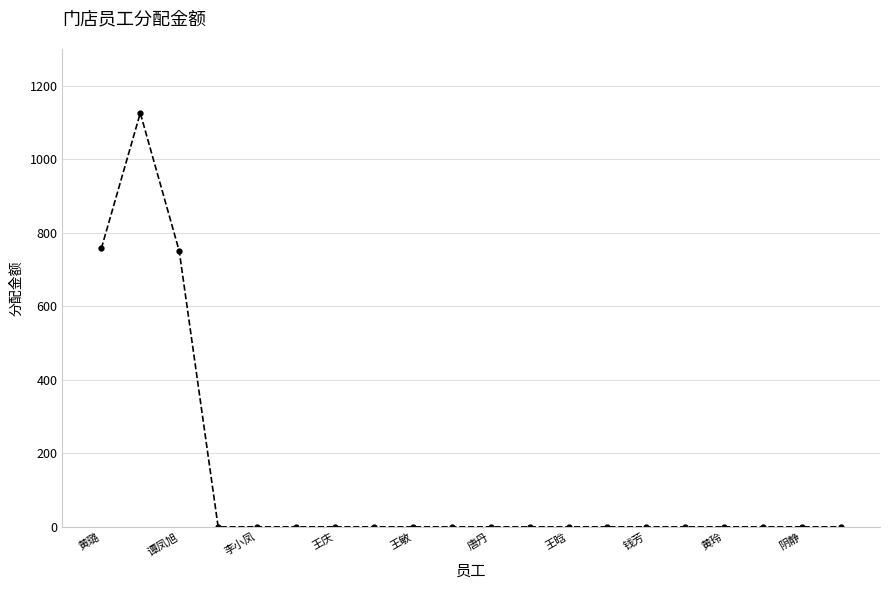

What is the greatest value displayed?

1125.7